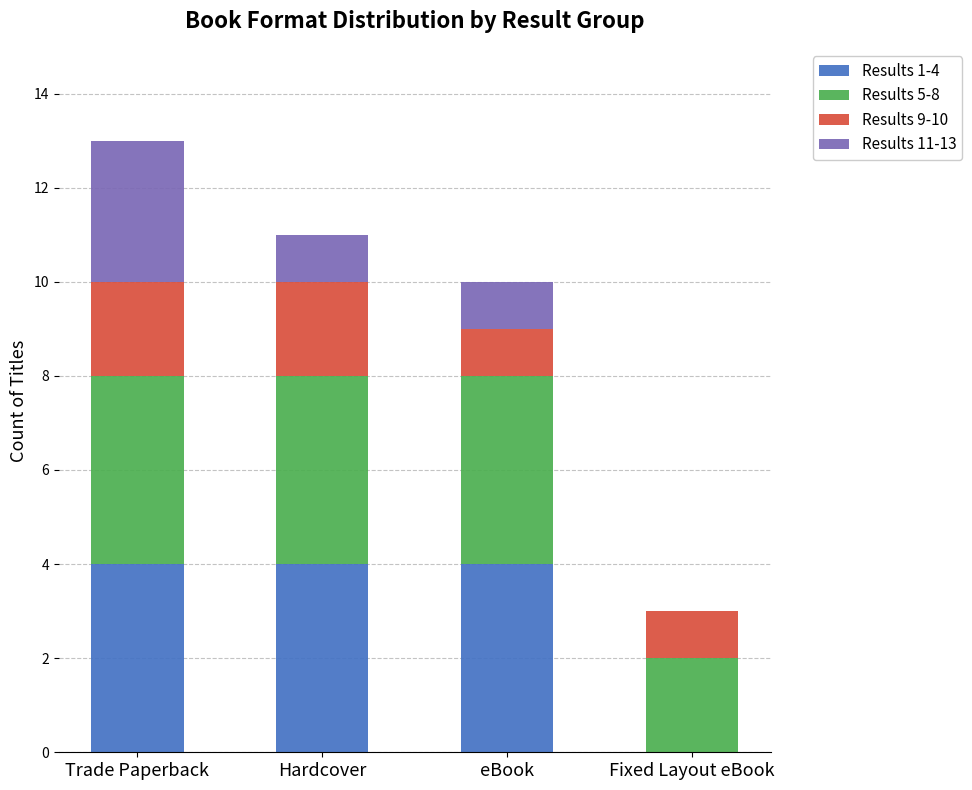

What is the total value across all series at Hardcover?

11